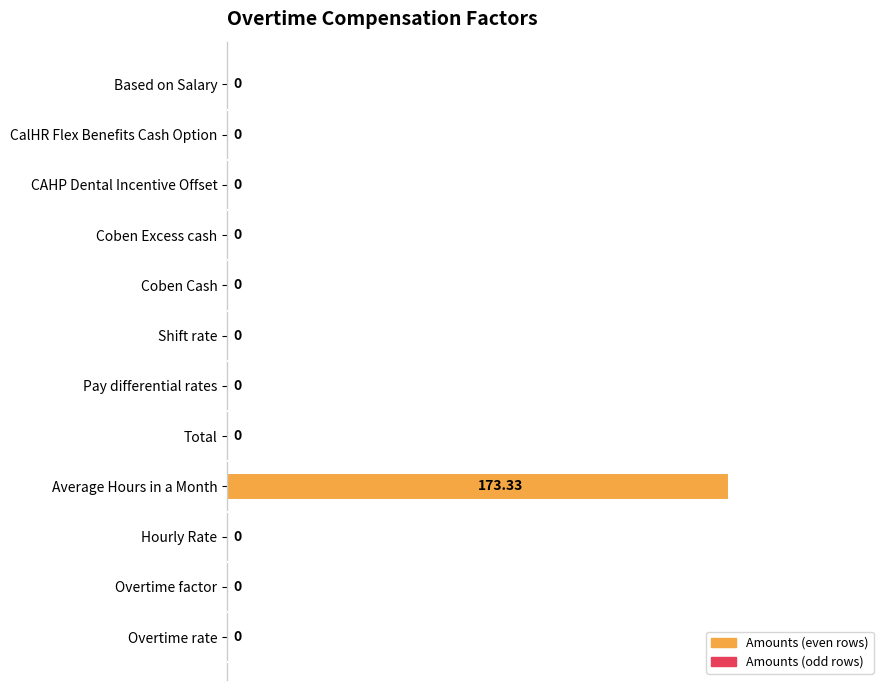

Which category has the highest value across all series?

Average Hours in a Month